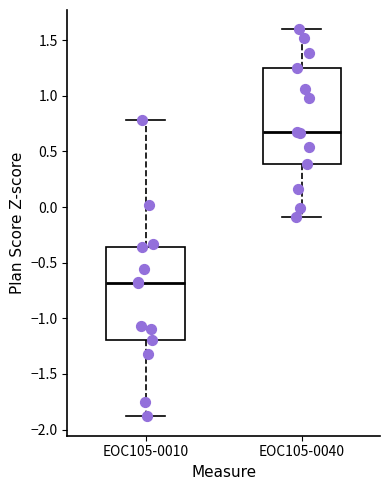

Which box has the lowest median line?

EOC105-0010